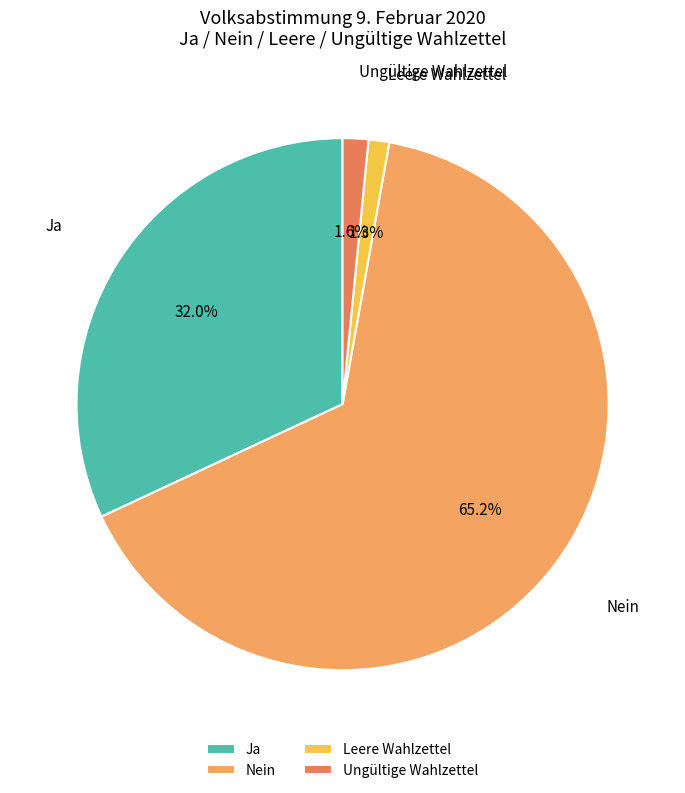

Which category has the biggest portion of the pie?

Nein